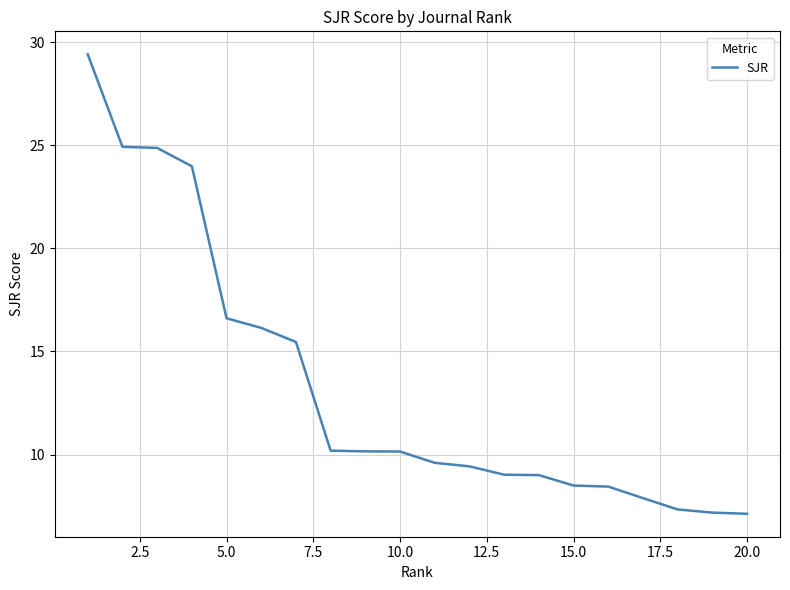

What is the difference between the maximum and minimum values?

22.3